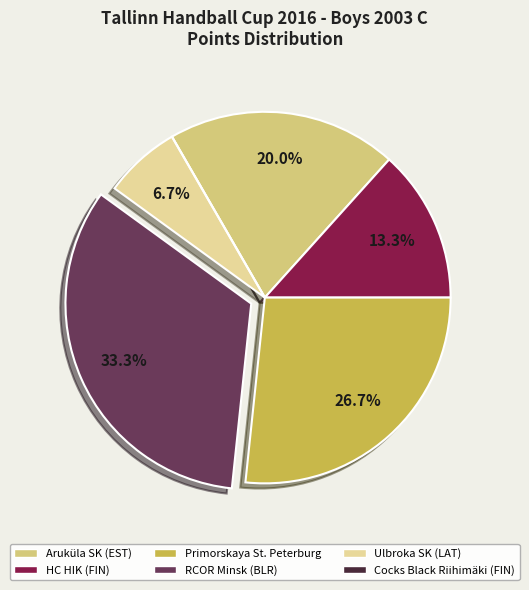

Is it true that HC HIK (FIN) is 13% of the pie?

True